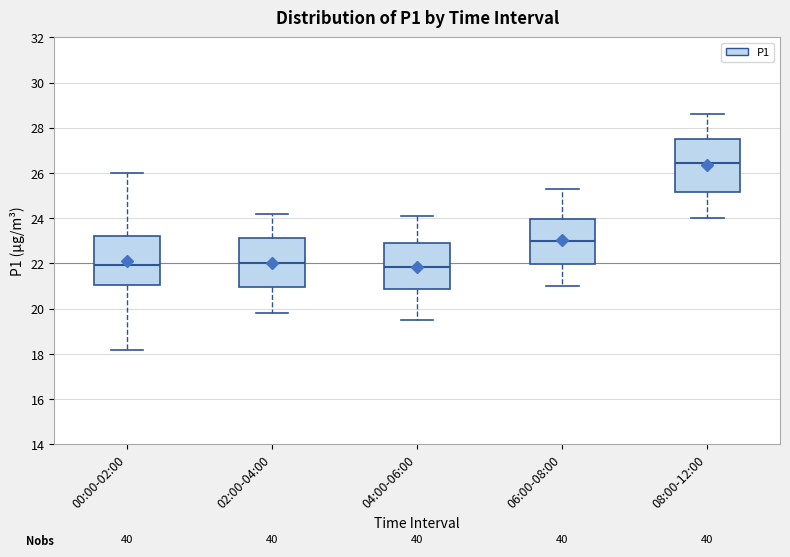

Reading left to right, transcribe this box plot: for each box, give where its median line is, the range the box spans, and where its two whiskers end, as read against the y-axis. The values are not printed on the chart, so give them approximately, as read against the axis.

00:00-02:00: median 22.0, box 21.0 to 23.2, whiskers 18.2 to 26.0
02:00-04:00: median 22.0, box 21.0 to 23.2, whiskers 19.8 to 24.2
04:00-06:00: median 21.8, box 20.8 to 23.0, whiskers 19.6 to 24.2
06:00-08:00: median 23.0, box 22.0 to 24.0, whiskers 21.0 to 25.4
08:00-12:00: median 26.4, box 25.2 to 27.6, whiskers 24.0 to 28.6